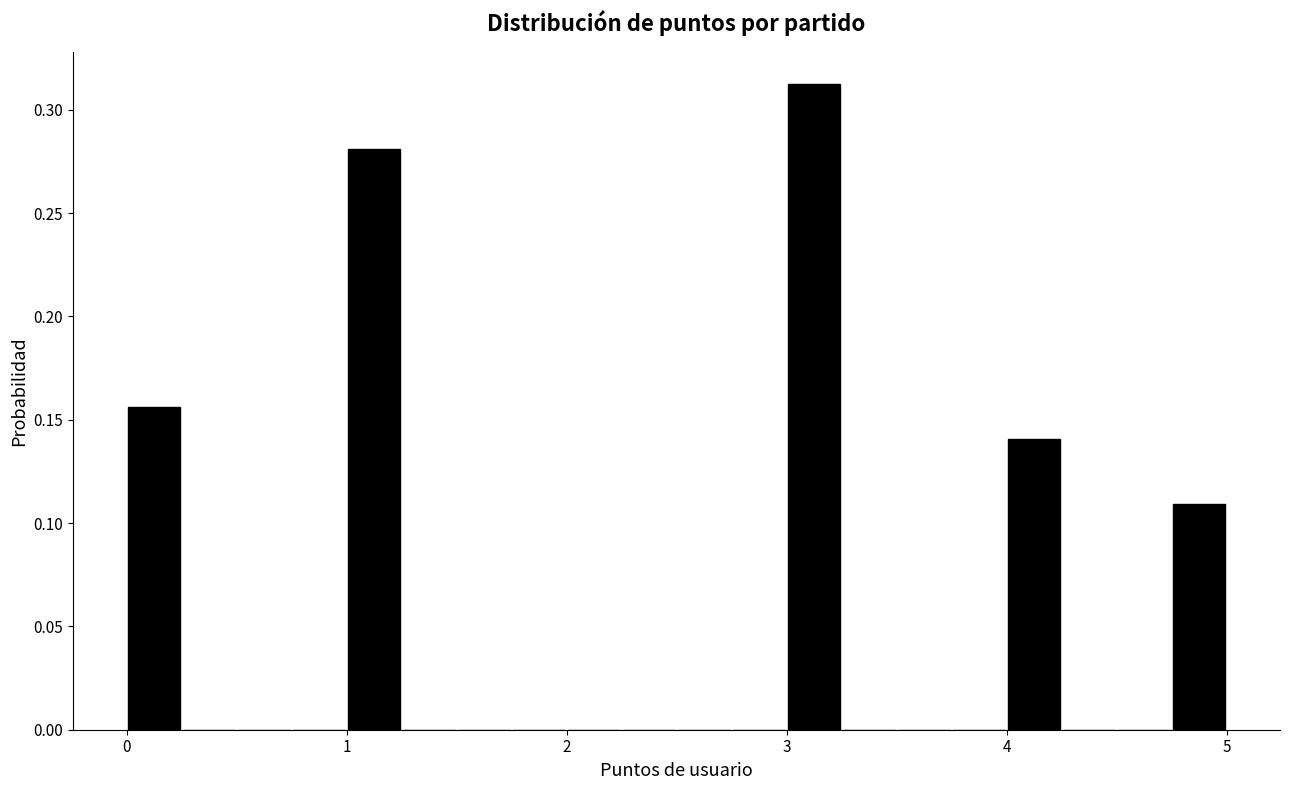

Read against the x-axis, roughly where is the centre of the tallest bar?

3.1